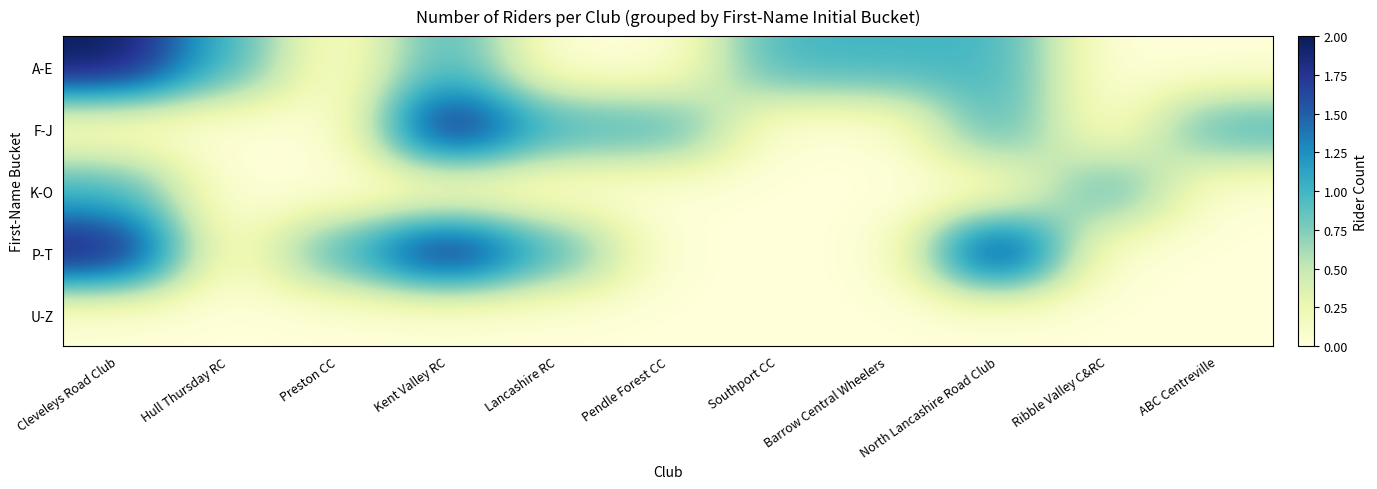

What is the greatest value displayed?

2